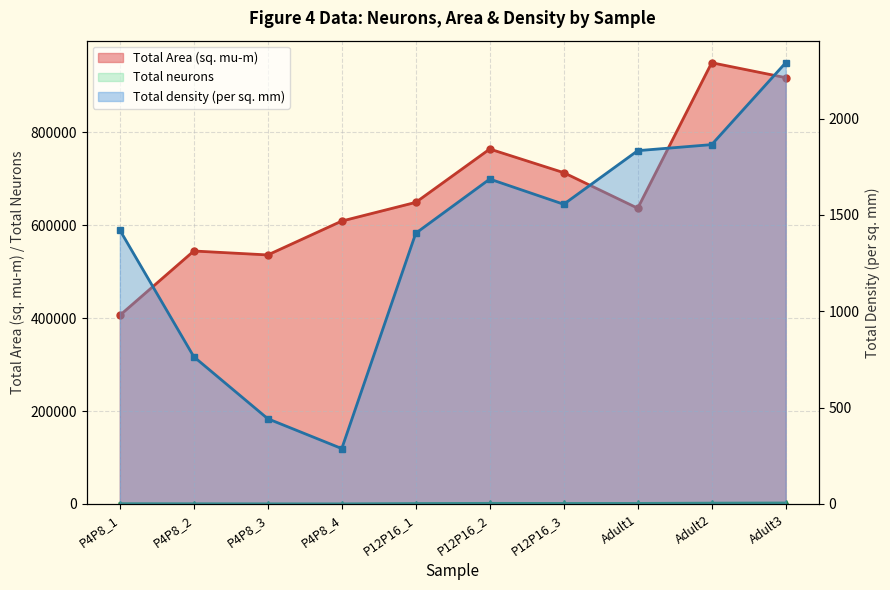

True or false: Total Area (sq. mu-m) and Total density (per sq. mm) intersect in this chart.

False